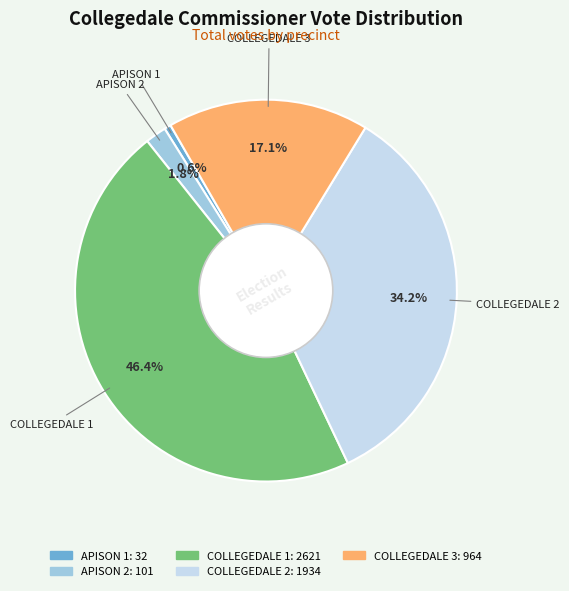

To the nearest percent, what percentage of the pie is COLLEGEDALE 1?

46%